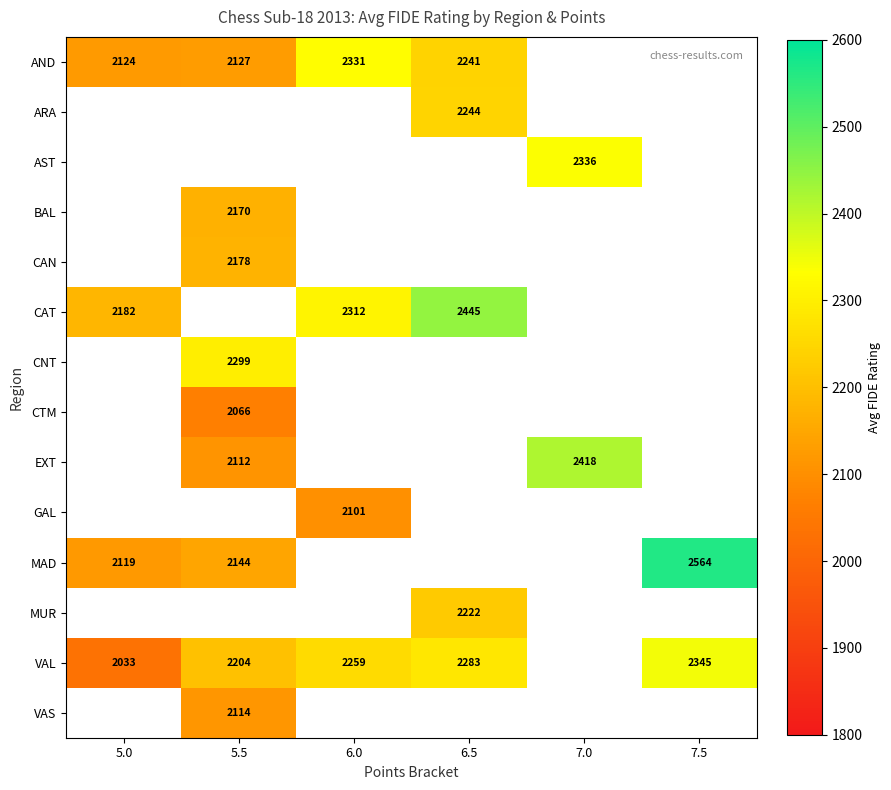

Which has a higher value, 7.5 or 5.0?

5.0